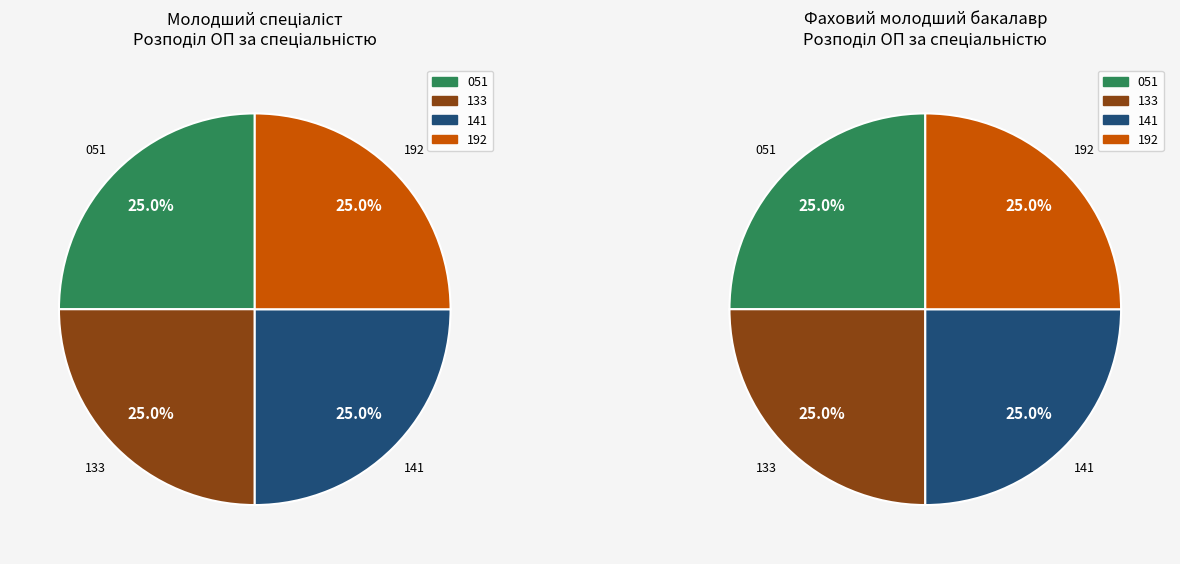

True or false: Фаховий молодший бакалавр accounts for 32% of the total.

False